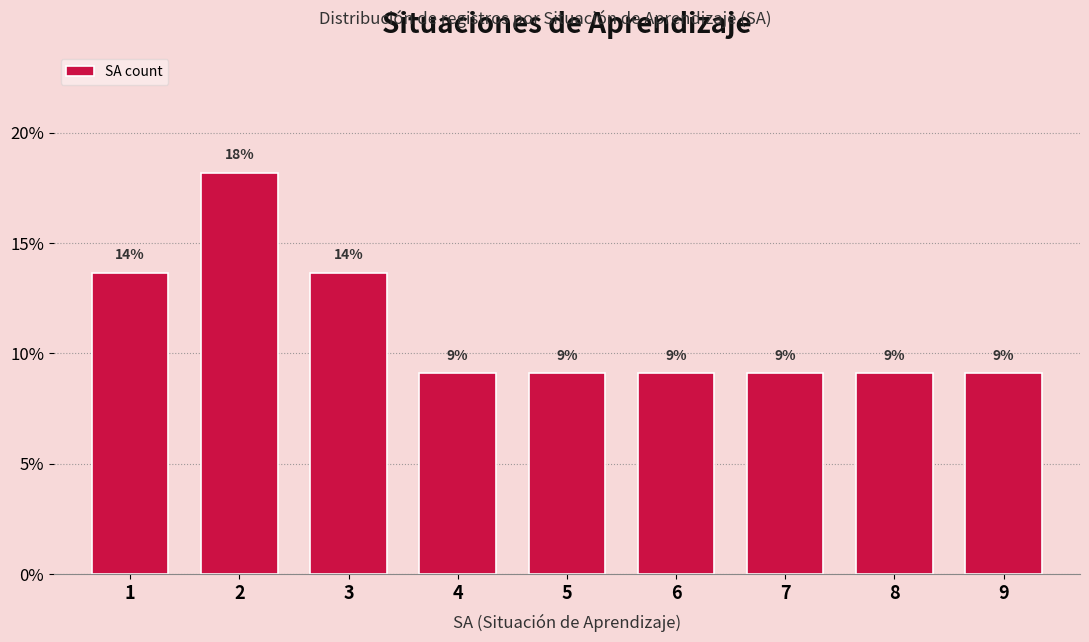

Does the chart contain any negative values?

No